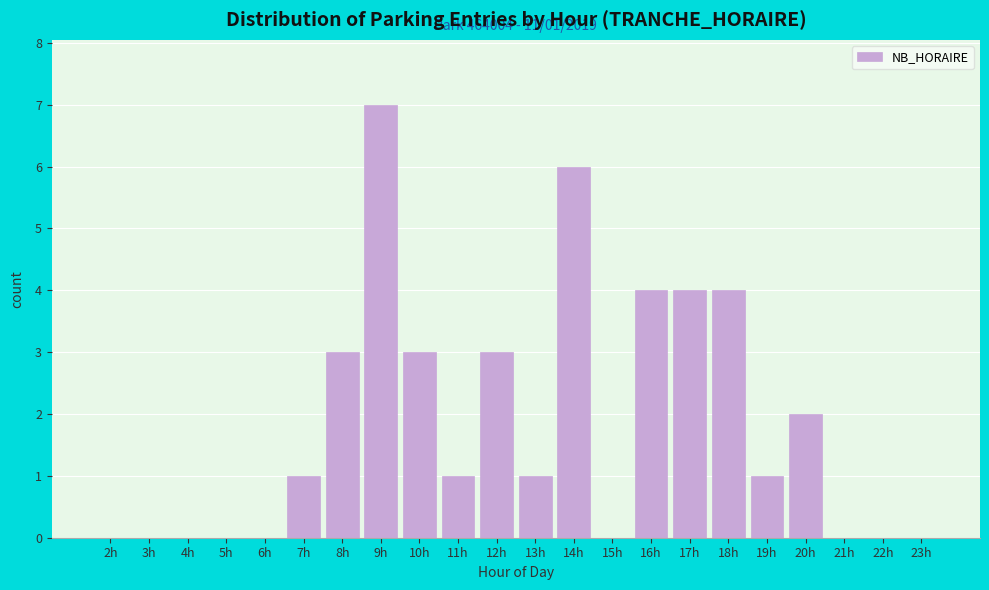

Reading right to left, list all the values displayed in this chart.

23h=0	22h=0	21h=0	20h=2	19h=1	18h=4	17h=4	16h=4	15h=0	14h=6	13h=1	12h=3	11h=1	10h=3	9h=7	8h=3	7h=1	6h=0	5h=0	4h=0	3h=0	2h=0